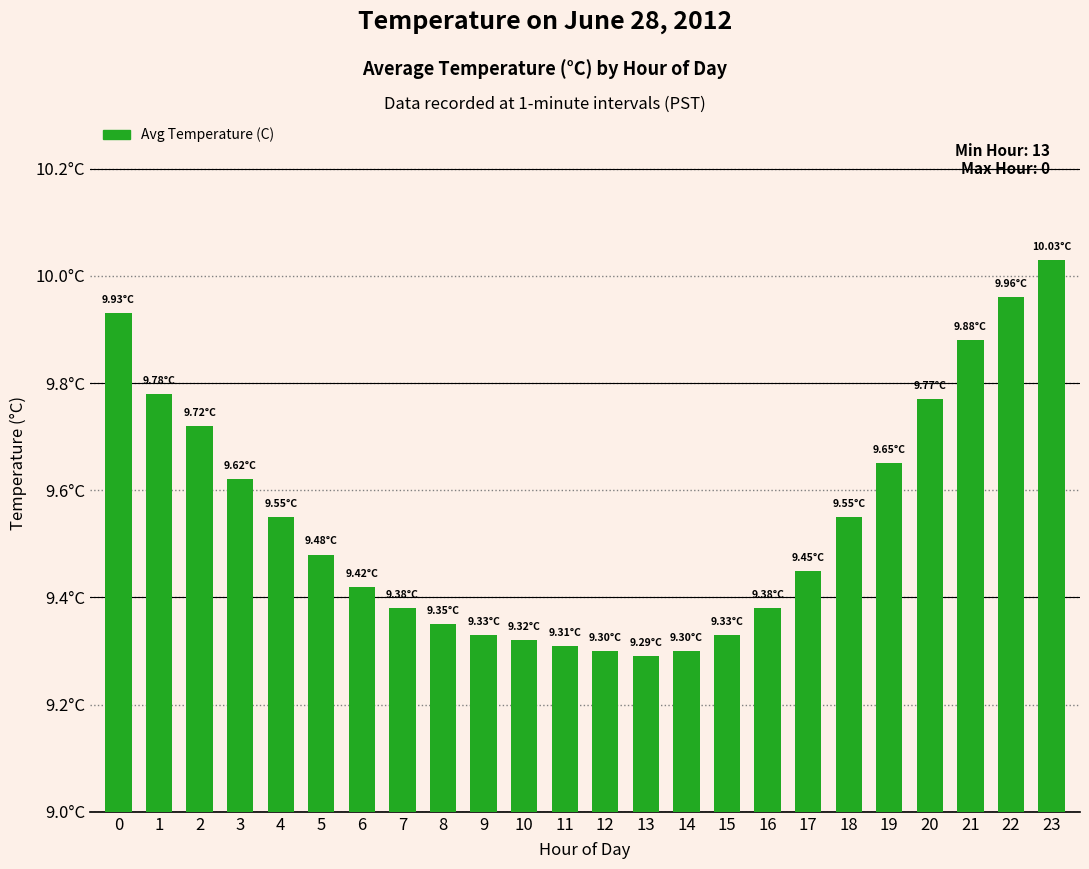

What is the average value?

9.5